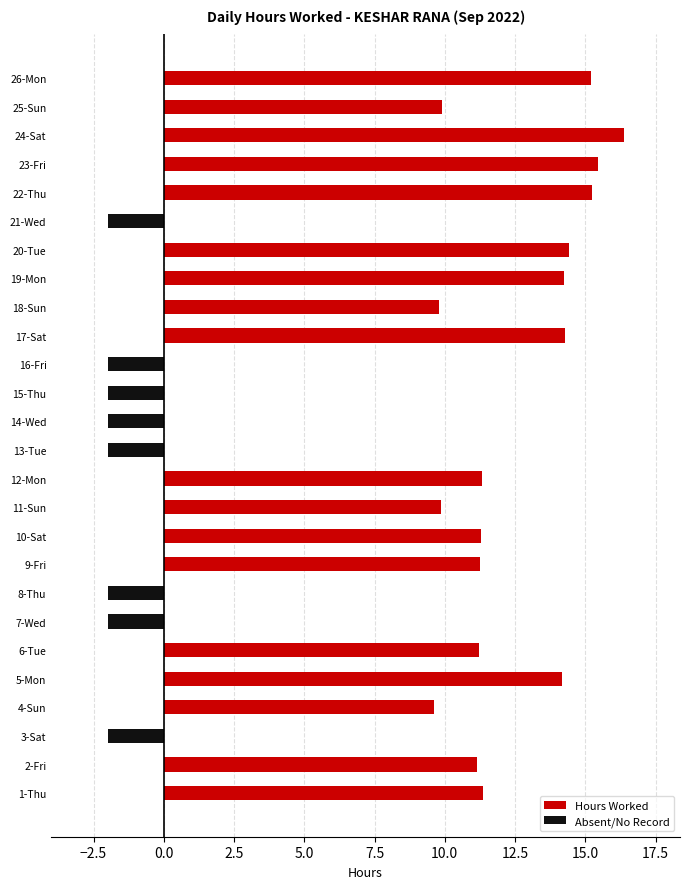

What is the maximum value for Hours Worked?

16.4